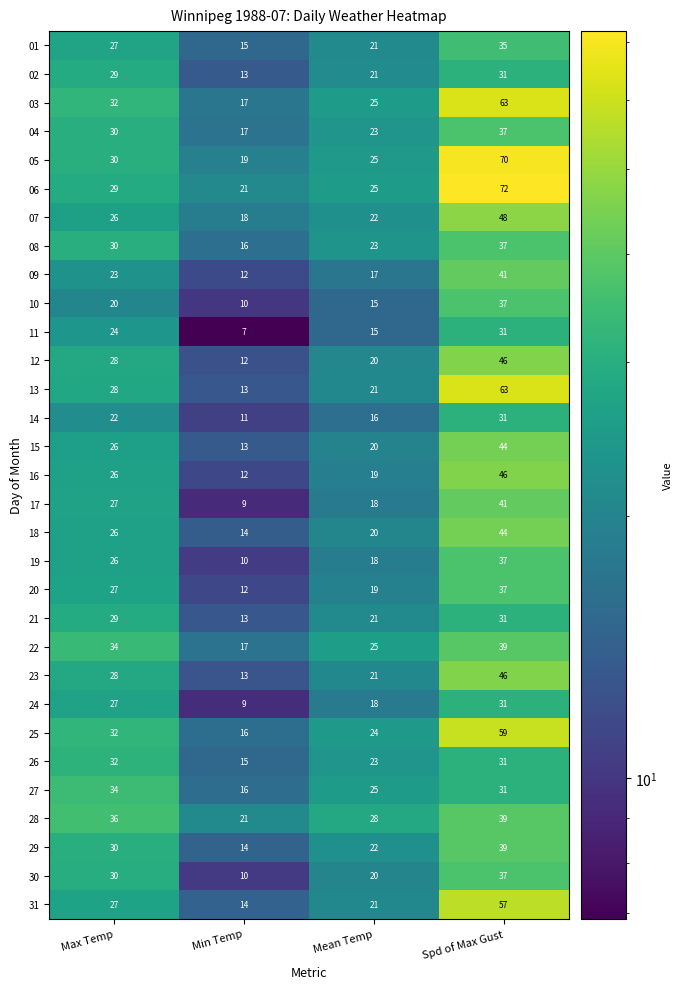

Which category has the lowest value across all series?

Min Temp